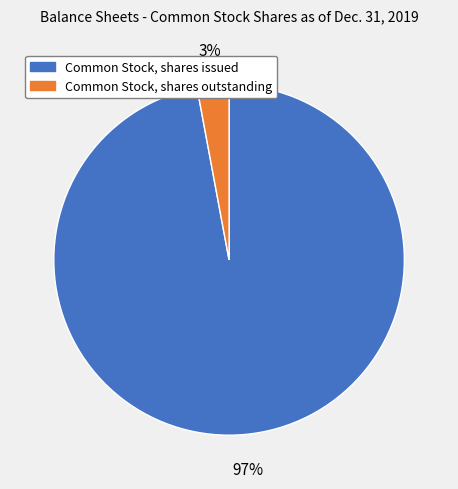

True or false: Common Stock, shares outstanding accounts for 13% of the total.

False